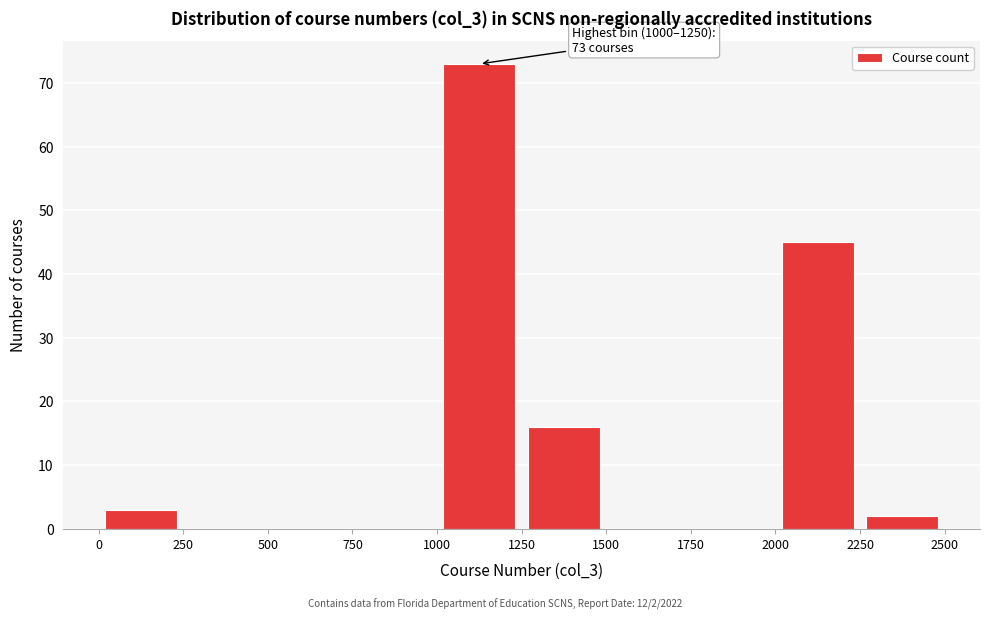

Over which range of the x-axis is the bar tallest?

1000 to 1250